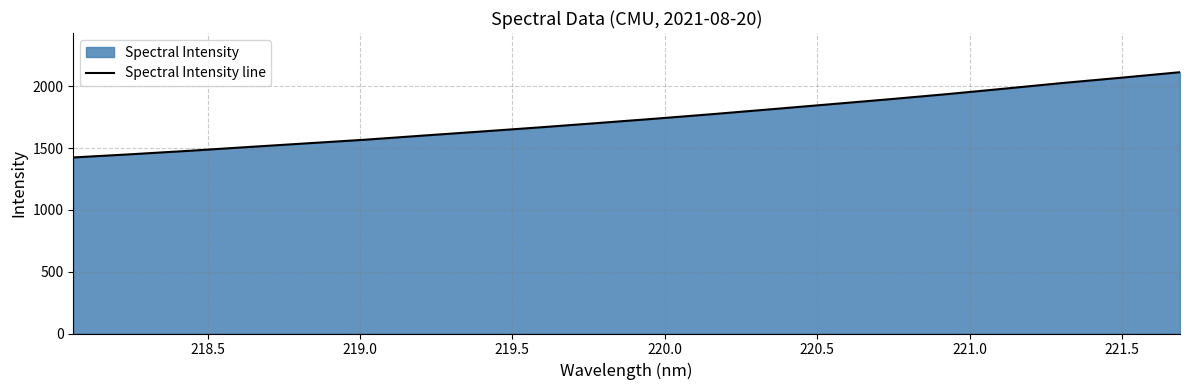

What is the sum of all values?

34796.6